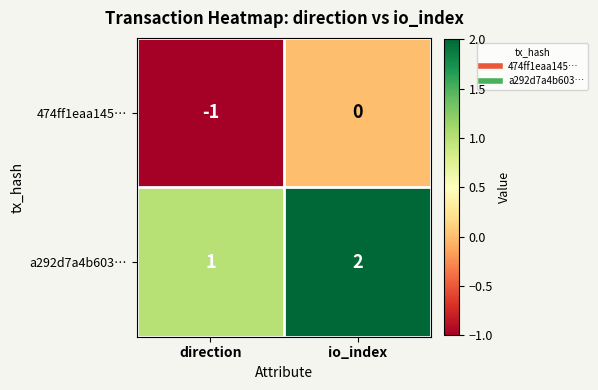

At which category is the sum across all series the highest?

io_index